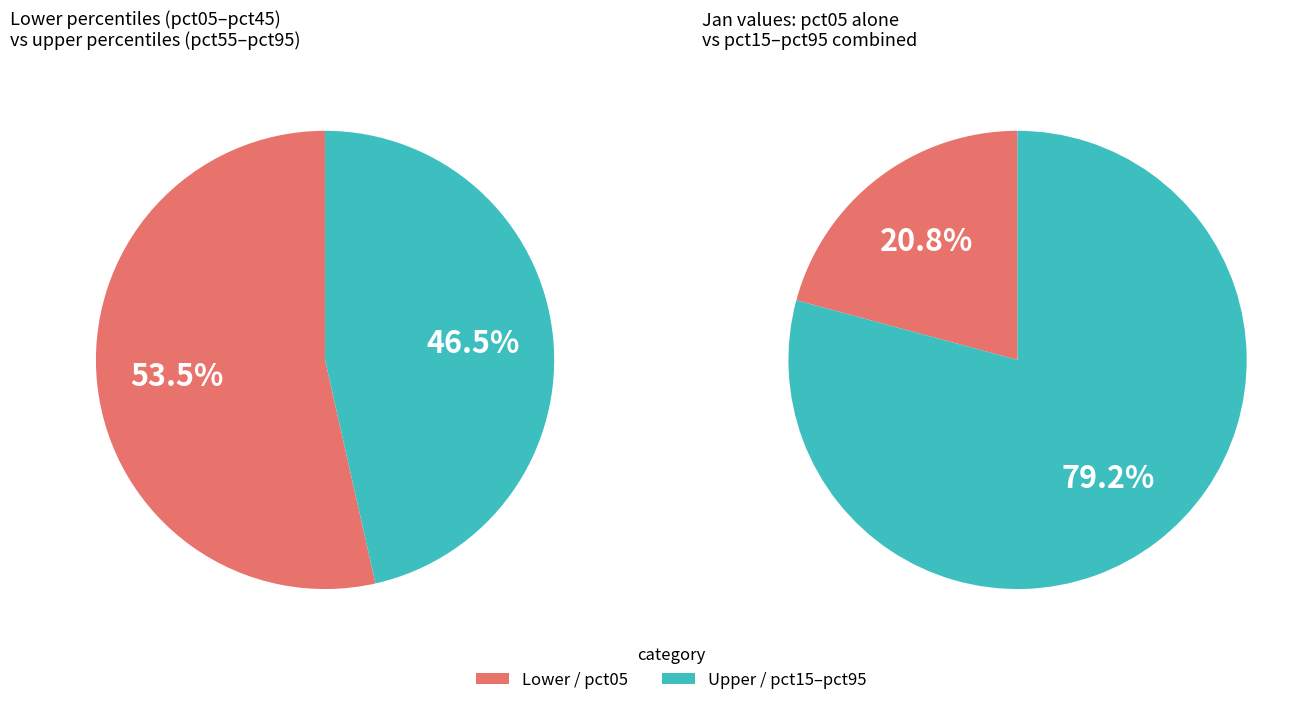

The pct25 slice represents 16% of the pie. True or false?

False